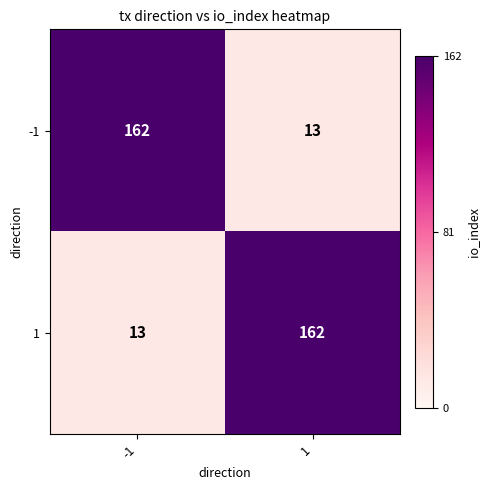

What is the total value across all series at -1?

175